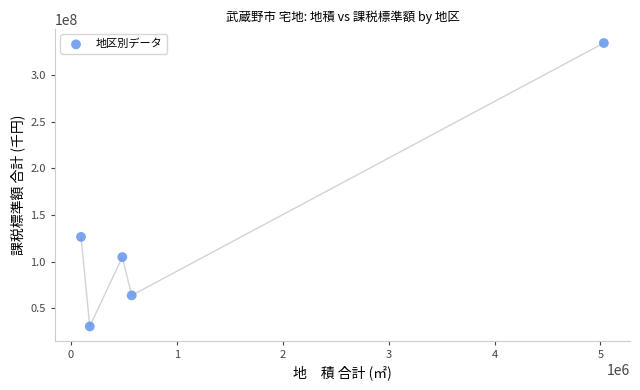

What Y value in the scatter plot is closest to 182390215?

126383753